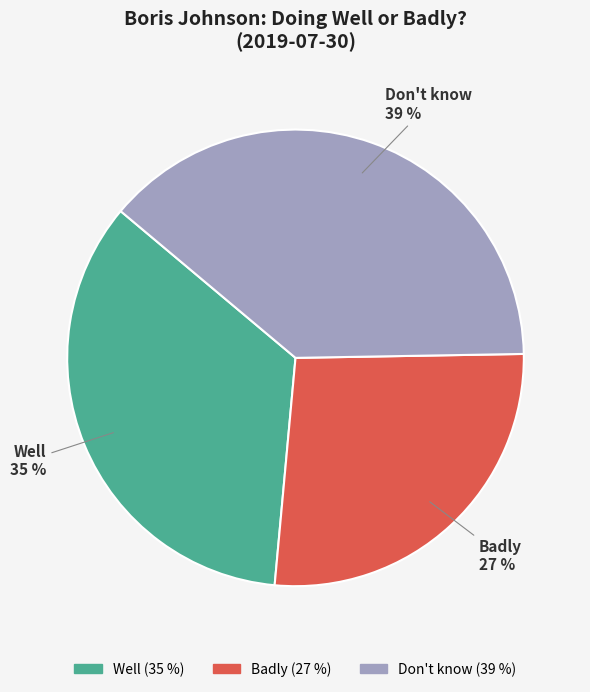

Is there any slice that represents more than half of the pie?

No